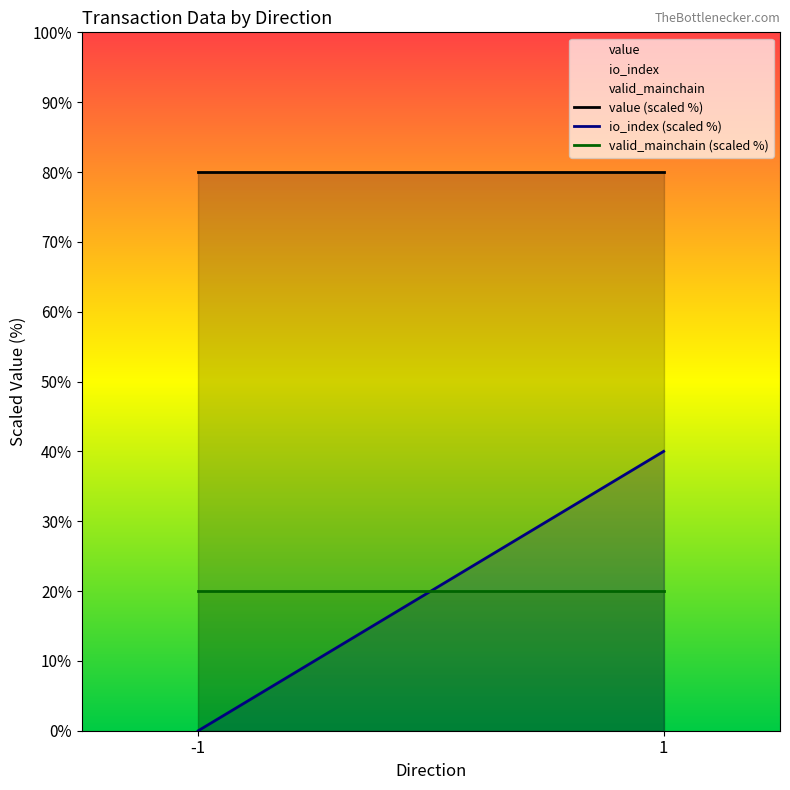

At how many categories does at least one series exceed 38?

2